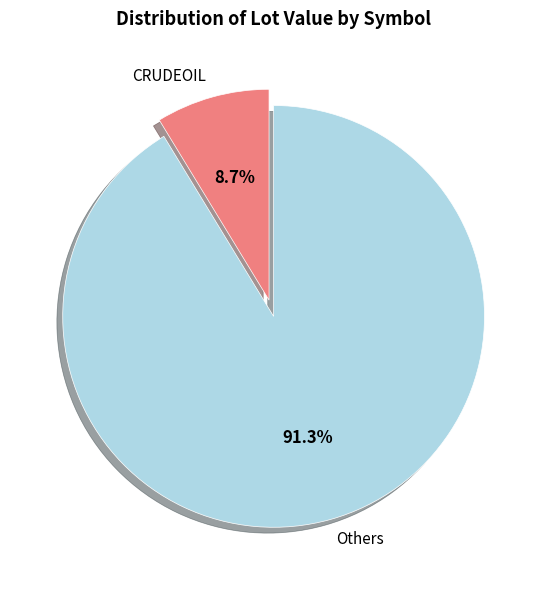

What is the total percentage of CRUDEOIL and Others?

100.0%